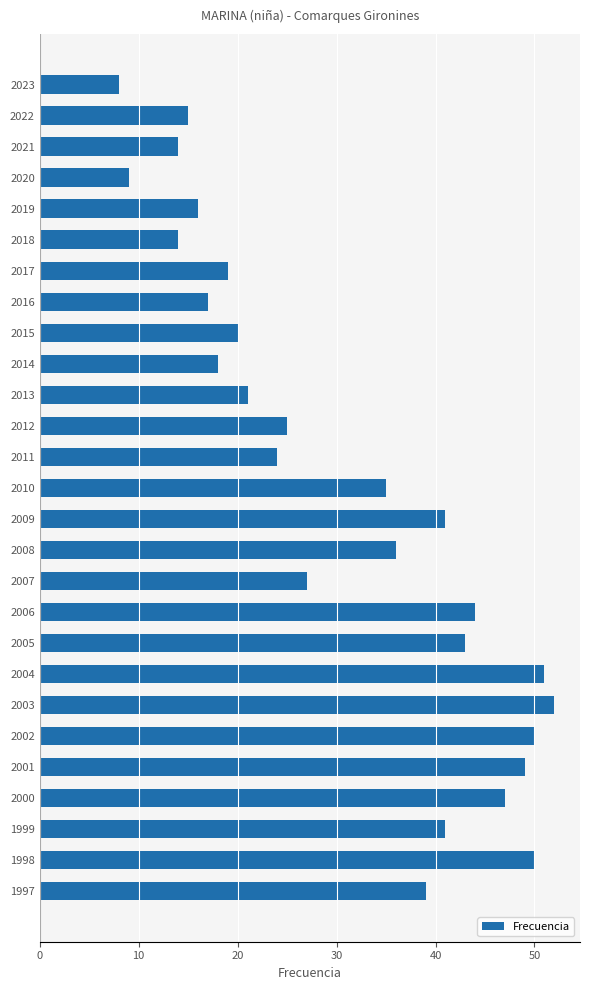

What is the maximum value shown in the chart?

52